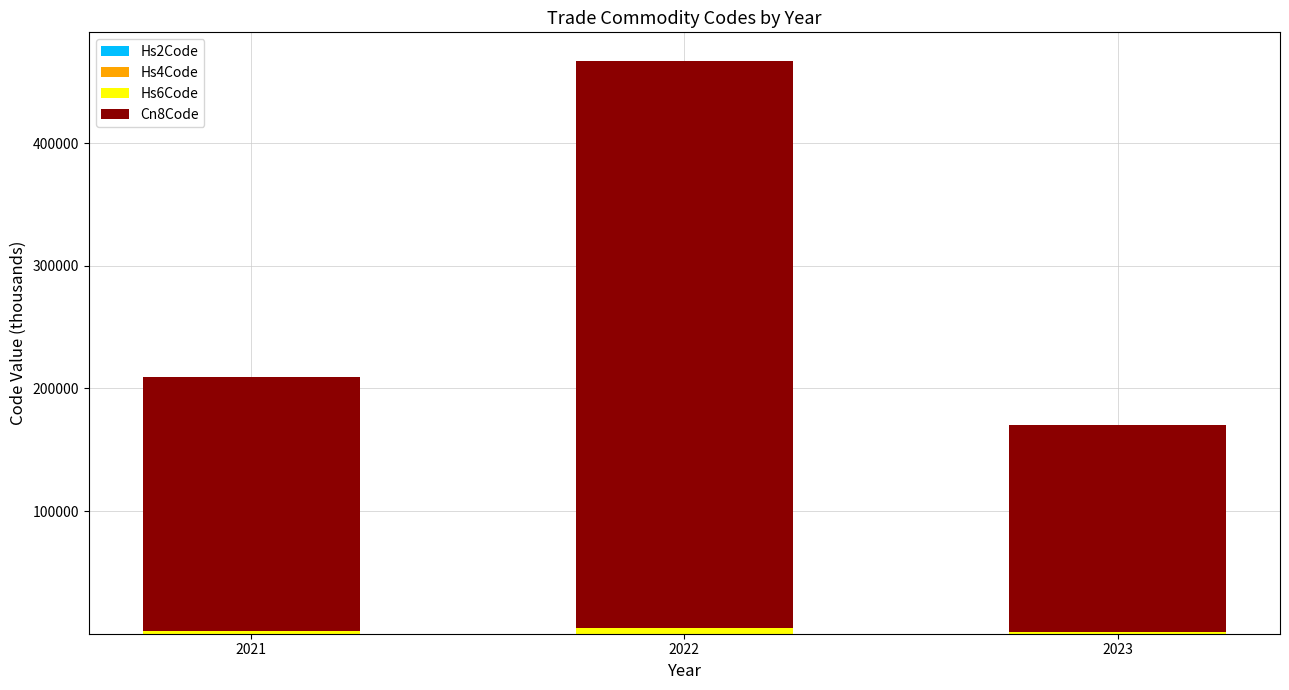

At which category is the sum across all series the highest?

2022